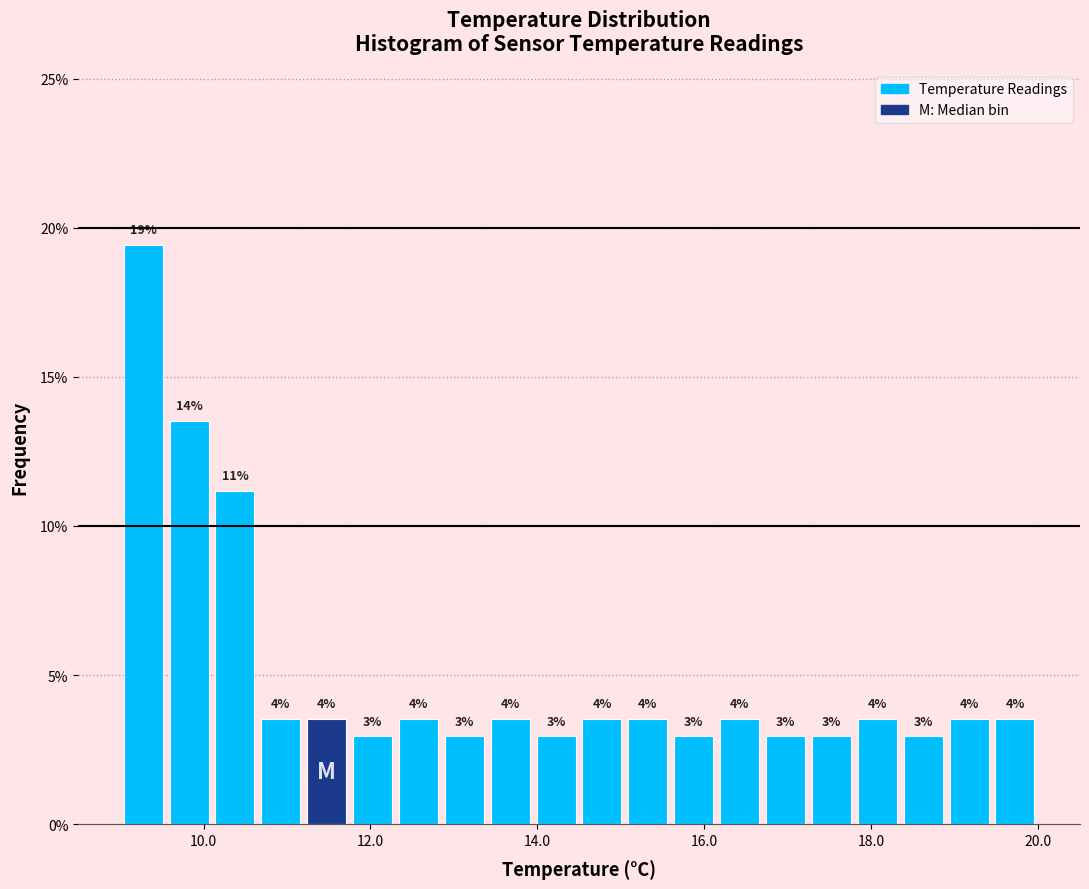

Around what value on the x-axis is the tallest bar? Give the approximate position of its centre, as read against the axis.

9.2